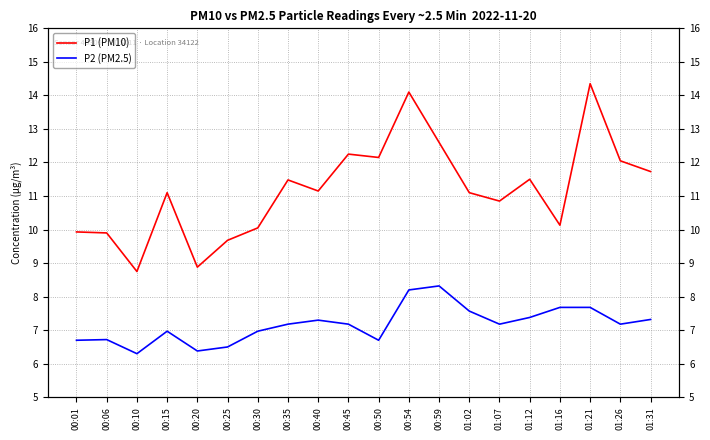

At which category does P1 (PM10) reach its first local valley?

00:10